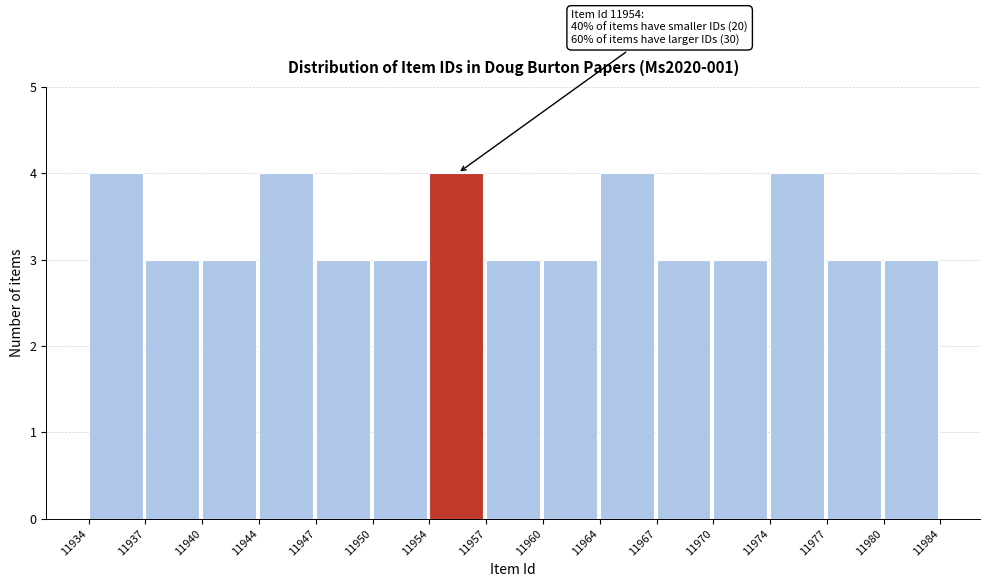

Reading right to left, what are all the values shown in this chart?

3	3	4	3	3	4	3	3	4	3	3	4	3	3	4